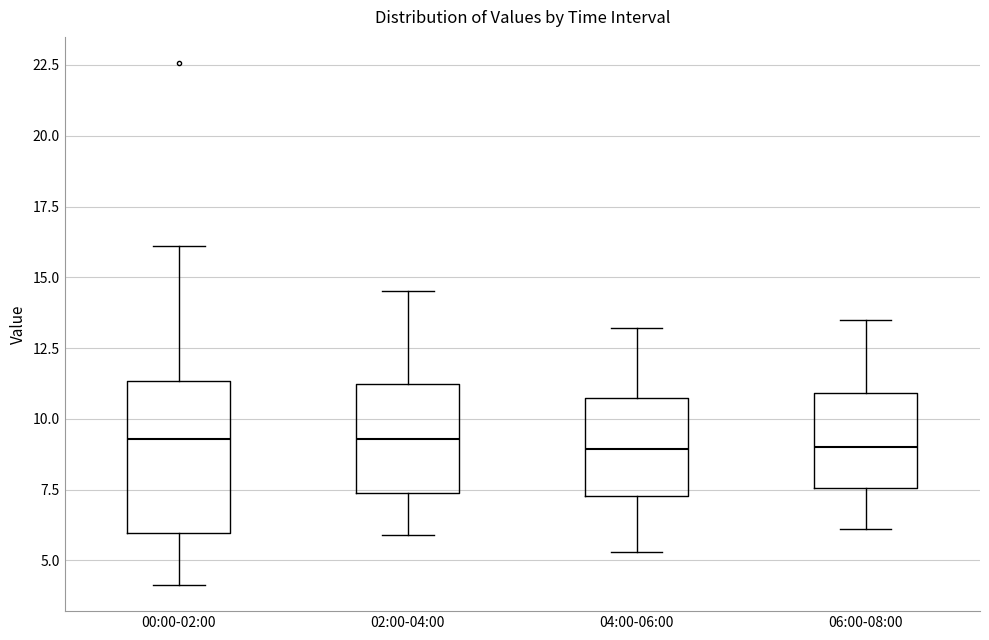

Reading left to right, transcribe this box plot: for each box, give where its median line is, the range the box spans, and where its two whiskers end, as read against the y-axis. The values are not printed on the chart, so give them approximately, as read against the axis.

00:00-02:00: median 9.5, box 6.0 to 11.5, whiskers 4.0 to 16.0
02:00-04:00: median 9.5, box 7.5 to 11.0, whiskers 6.0 to 14.5
04:00-06:00: median 9.0, box 7.5 to 11.0, whiskers 5.5 to 13.0
06:00-08:00: median 9.0, box 7.5 to 11.0, whiskers 6.0 to 13.5